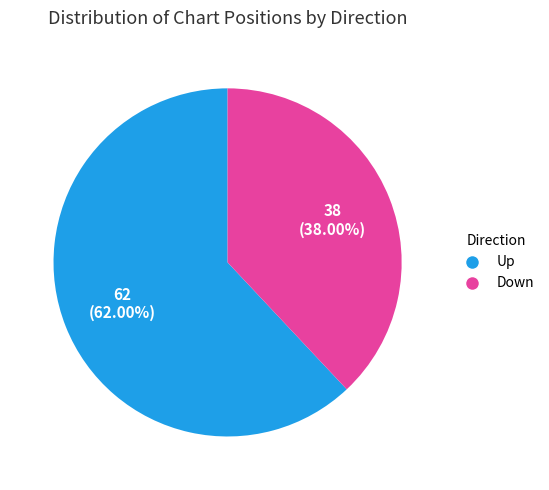

To the nearest percent, what is the difference between the largest and smallest slice percentages?

24%